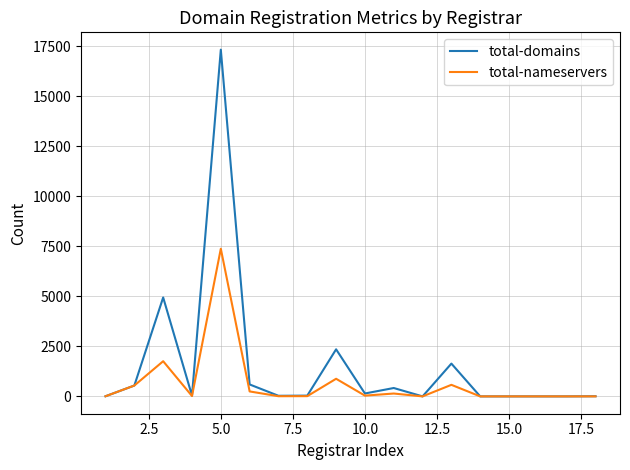

List the series in order of their peak value, lowest first.

total-nameservers, total-domains